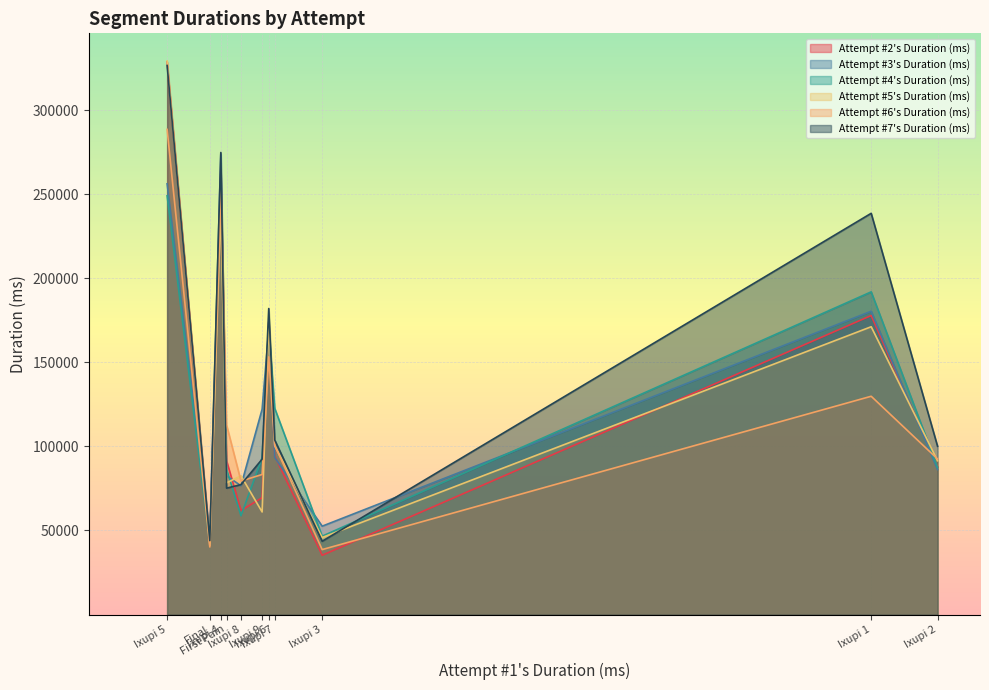

What is the label of the 11th point from the right?

First Pain